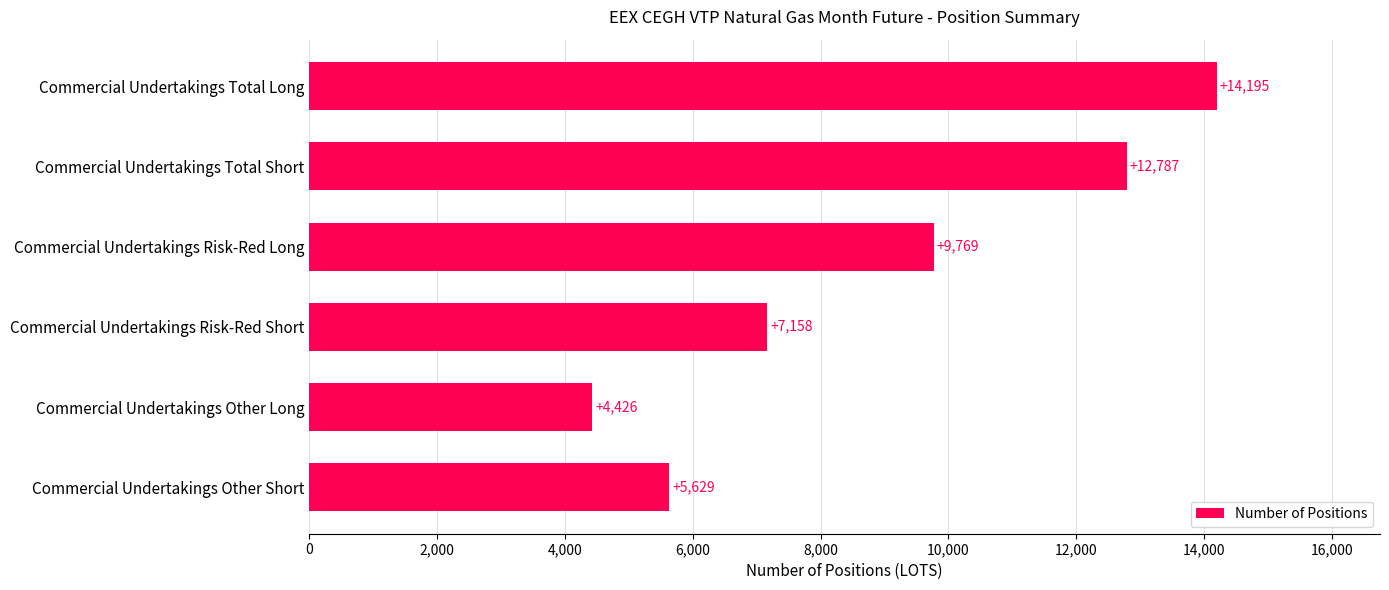

What is the label of the 6th bar from the top?

Commercial Undertakings Other Short